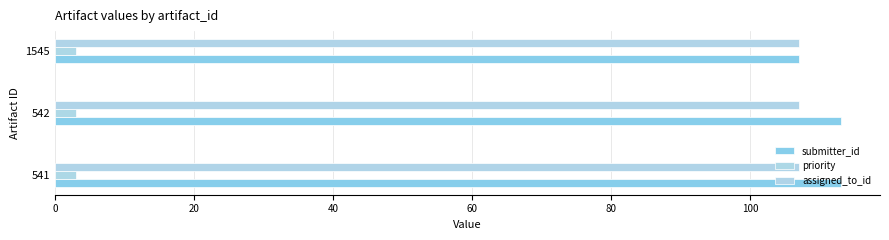

What is the maximum value for submitter_id?

113